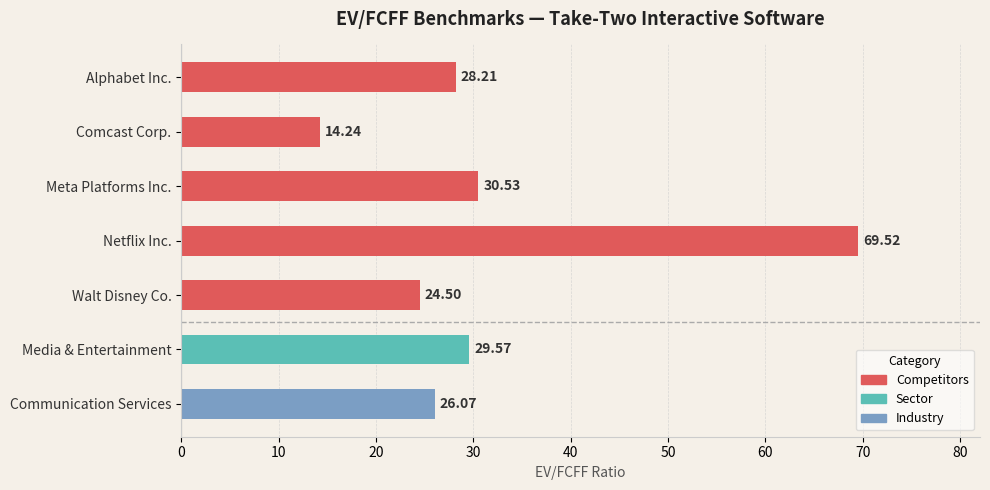

Rank the categories by value from lowest to highest.

Comcast Corp., Walt Disney Co., Communication Services, Alphabet Inc., Media & Entertainment, Meta Platforms Inc., Netflix Inc.